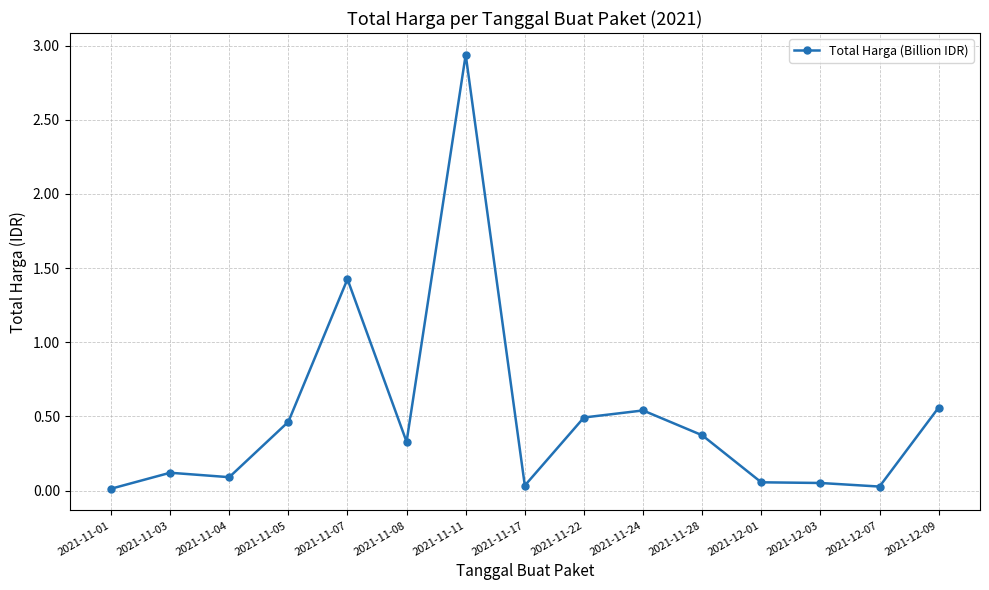

What is the sum of all values?

7.5